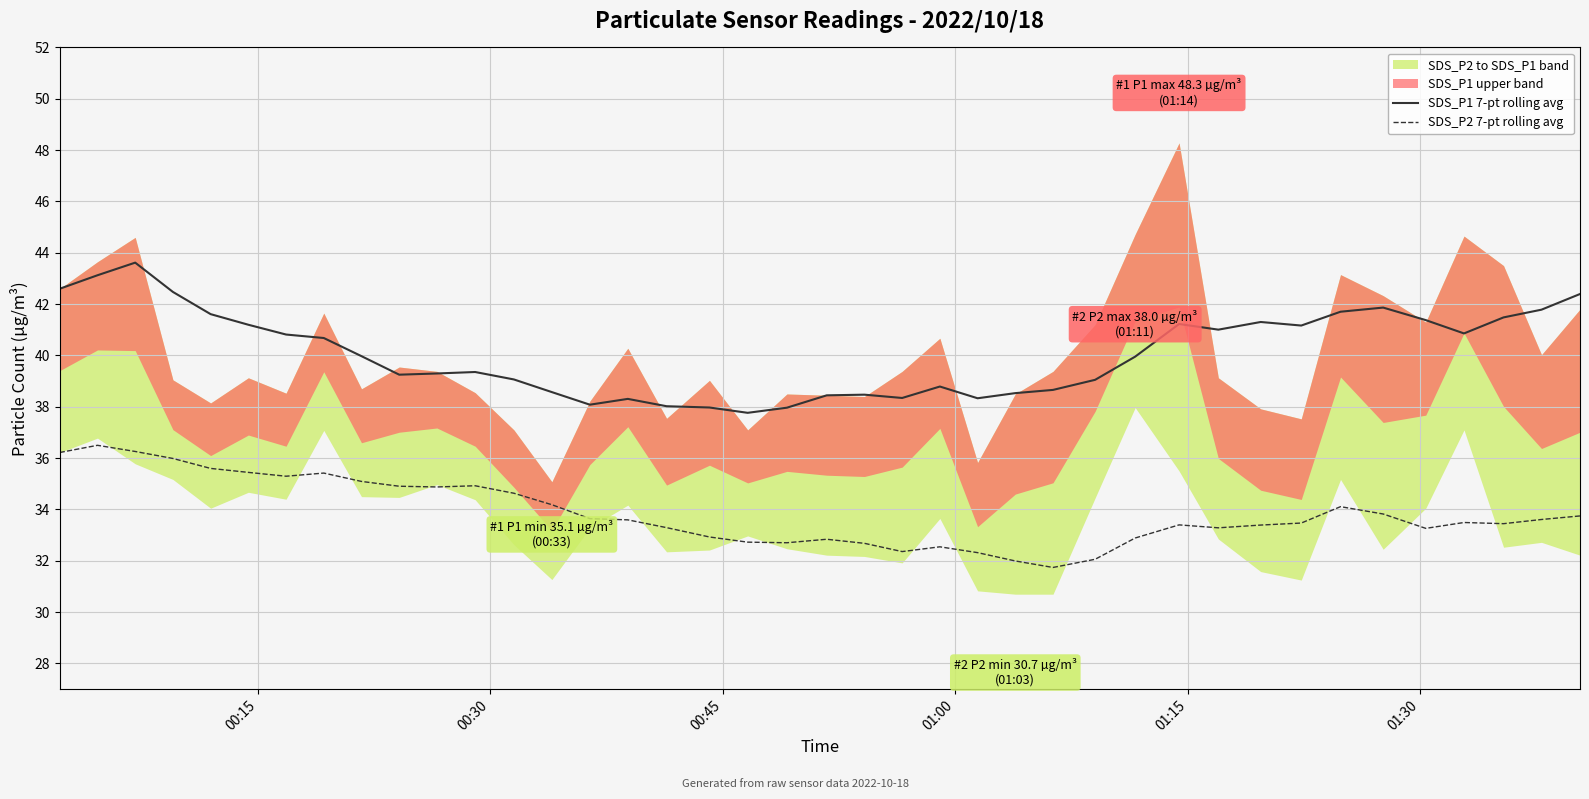

In SDS_P2 7-pt rolling avg, how many points are lower than both neighbors (excluding endpoints)?

8